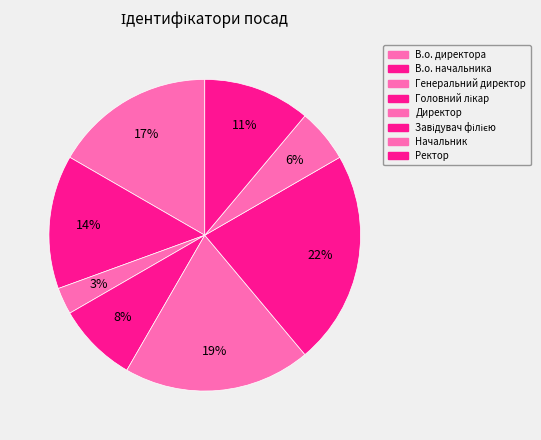

Is Ректор the majority of the pie?

No